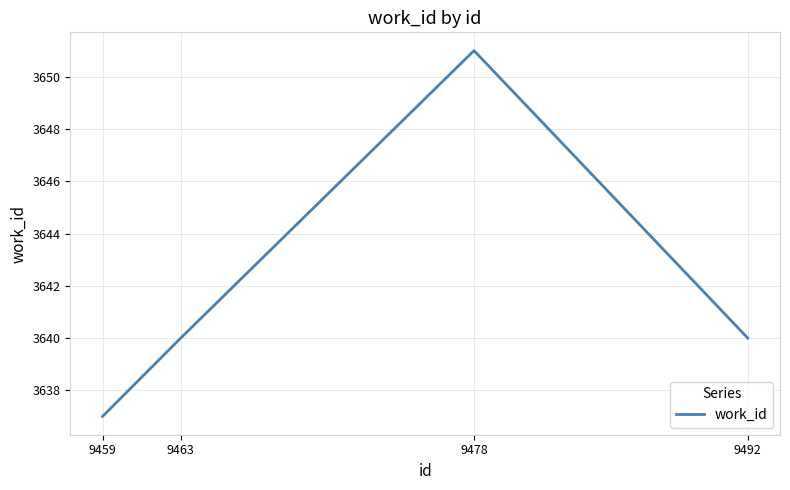

What is the difference between the maximum and minimum values?

14